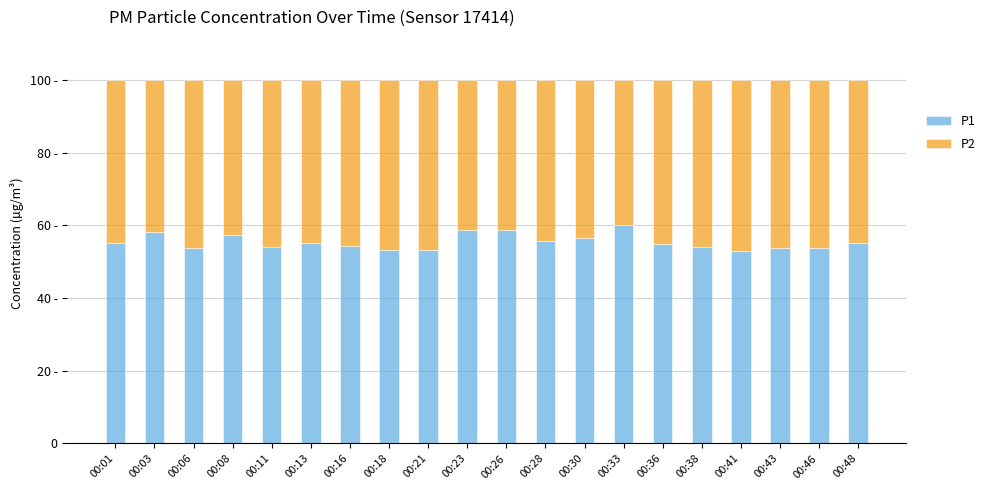

Does the chart contain any negative values?

No